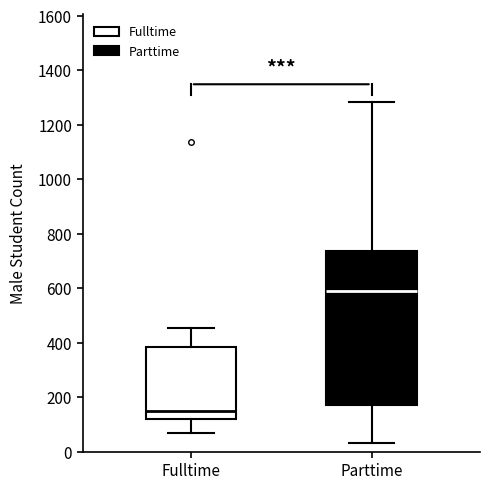

Reading left to right, read every box against the y-axis: the position of its median line, the range the box covers, and the ends of its whiskers. The values are not printed on the chart, so give them approximately, as read against the axis.

Fulltime: median 140, box 120 to 380, whiskers 60 to 460
Parttime: median 580, box 180 to 740, whiskers 40 to 1280